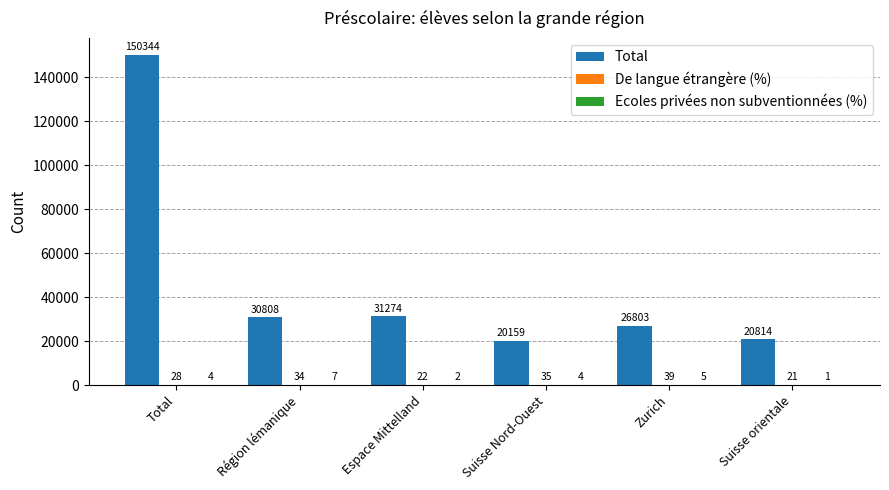

Which label corresponds to the largest value in the chart?

Total